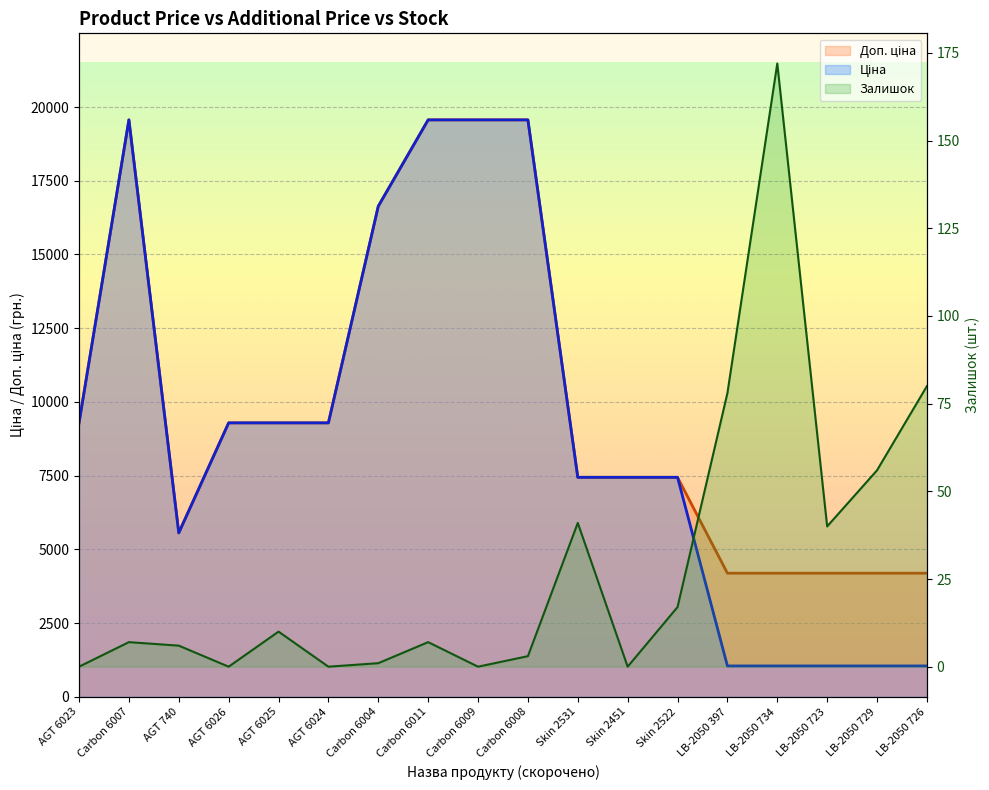

Reading left to right, transcribe all the data shown in this chart.

Ціна: AGT 6023=9290.5	Carbon 6007=19564.9	AGT 740=5560.3	AGT 6026=9290.5	AGT 6025=9290.5	AGT 6024=9290.5	Carbon 6004=16636.8	Carbon 6011=19564.9	Carbon 6009=19564.9	Carbon 6008=19564.9	Skin 2531=7444.6	Skin 2451=7444.6	Skin 2522=7444.6	LB-2050 397=1048.4	LB-2050 734=1048.4	LB-2050 723=1048.4	LB-2050 729=1048.4	LB-2050 726=1048.4
Доп. ціна: AGT 6023=9290.5	Carbon 6007=19564.9	AGT 740=5560.3	AGT 6026=9290.5	AGT 6025=9290.5	AGT 6024=9290.5	Carbon 6004=16636.8	Carbon 6011=19564.9	Carbon 6009=19564.9	Carbon 6008=19564.9	Skin 2531=7444.6	Skin 2451=7444.6	Skin 2522=7444.6	LB-2050 397=4193.5	LB-2050 734=4193.5	LB-2050 723=4193.5	LB-2050 729=4193.5	LB-2050 726=4193.5
Залишок: AGT 6023=0.0	Carbon 6007=7.0	AGT 740=6.0	AGT 6026=0.0	AGT 6025=10.0	AGT 6024=0.0	Carbon 6004=1.0	Carbon 6011=7.0	Carbon 6009=0.0	Carbon 6008=3.0	Skin 2531=41.0	Skin 2451=0.0	Skin 2522=17.0	LB-2050 397=78.0	LB-2050 734=172.0	LB-2050 723=40.0	LB-2050 729=56.0	LB-2050 726=80.0